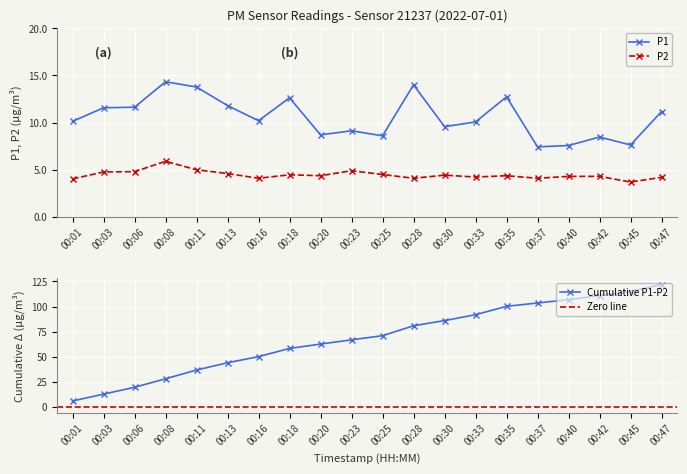

What is the highest value of the P2 series?

5.9